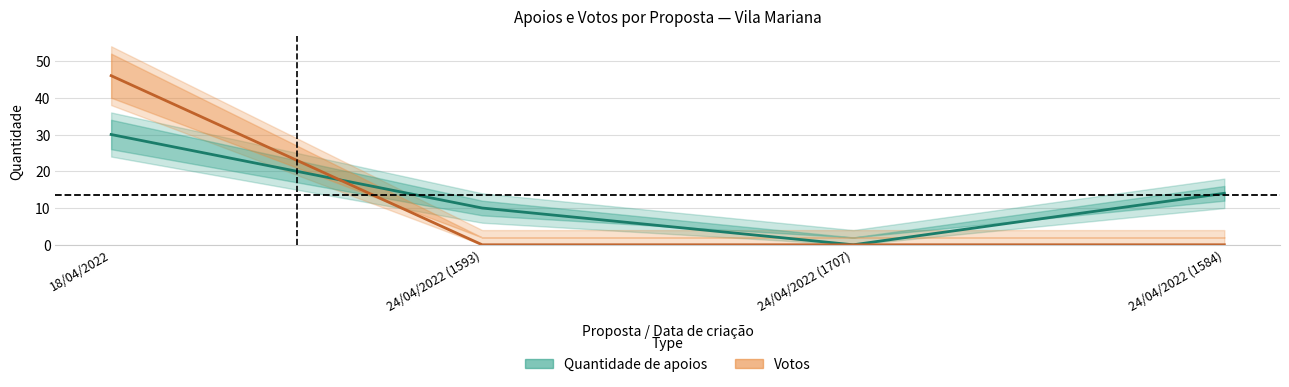

What are all the series names shown in the legend?

Quantidade de apoios, Votos